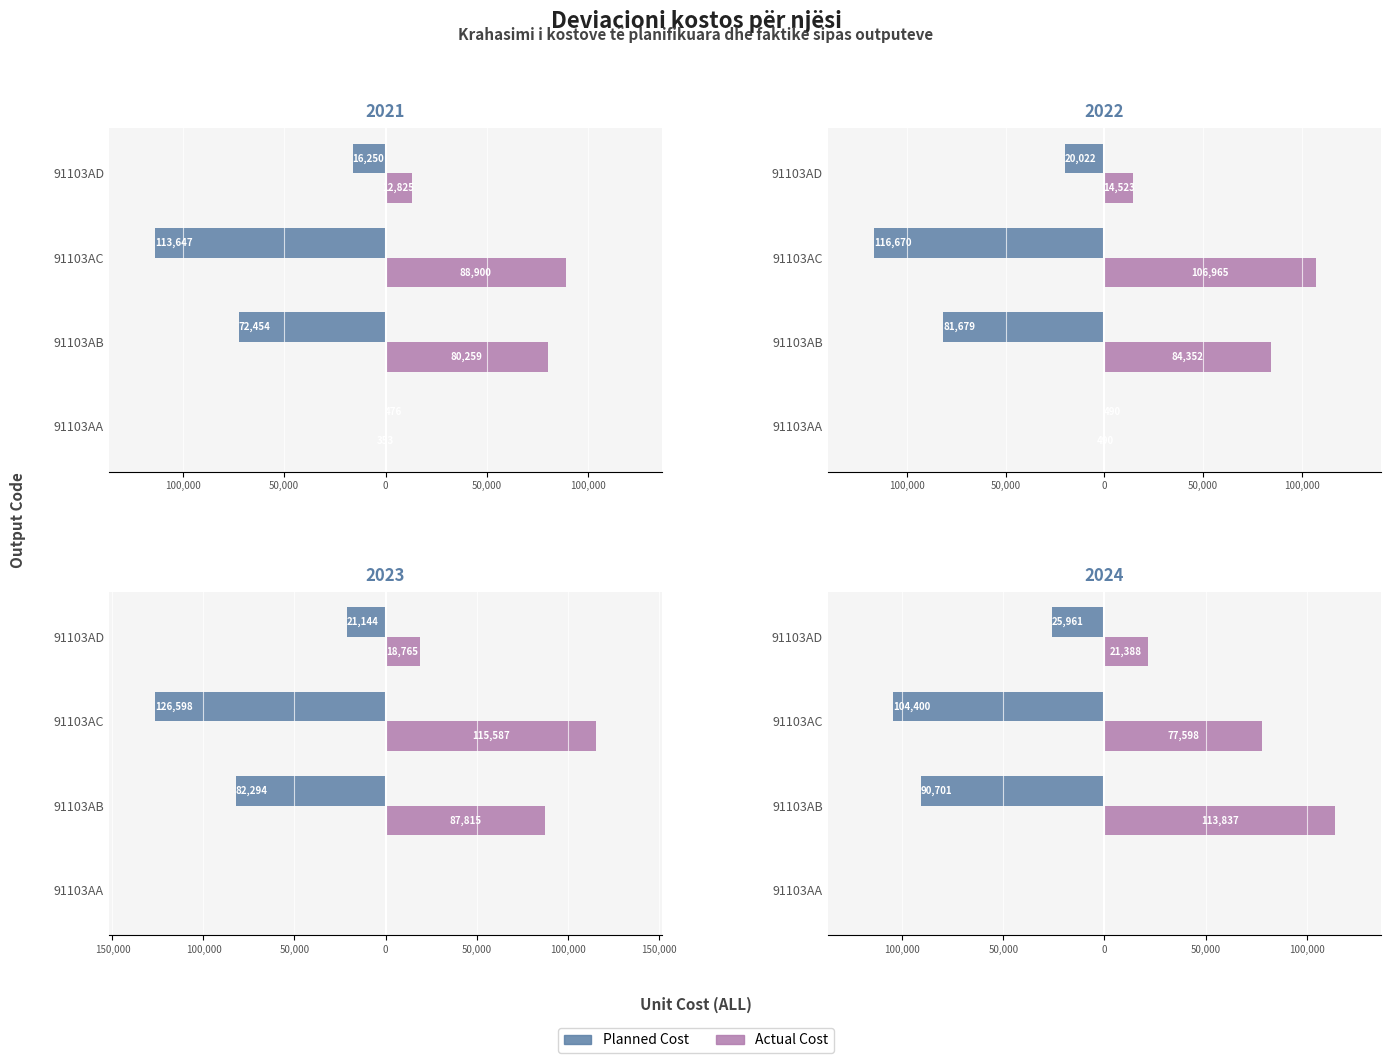

Is it true that Planned Cost equals 55516 at 91103AA?

False